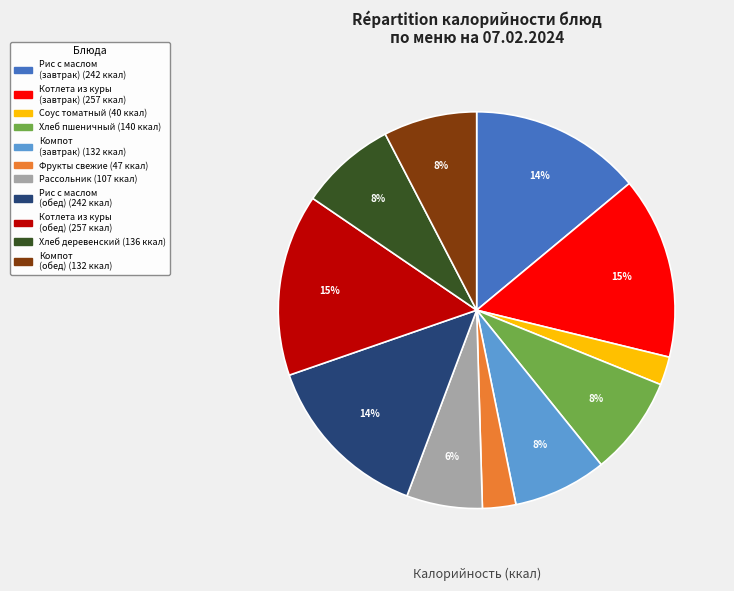

Is there a majority slice in this chart?

No